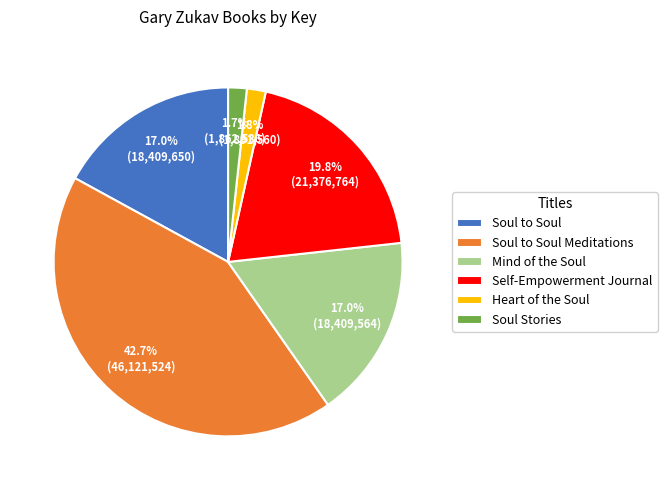

Does any single category account for the majority?

No